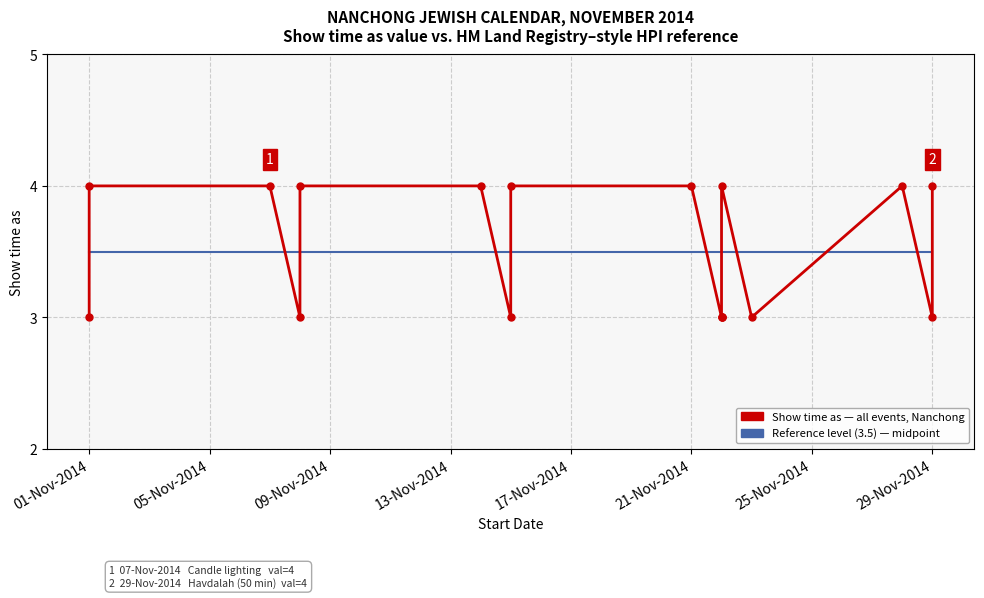

What is the sum of the Reference level (3.5) values at 13-Nov-2014 and 25-Nov-2014?

7.0